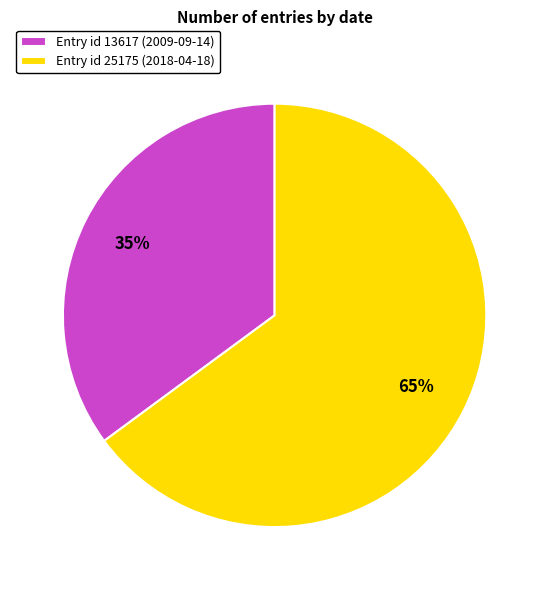

Combined, do Entry id 13617 (2009-09-14) and Entry id 25175 (2018-04-18) account for over 50%?

Yes